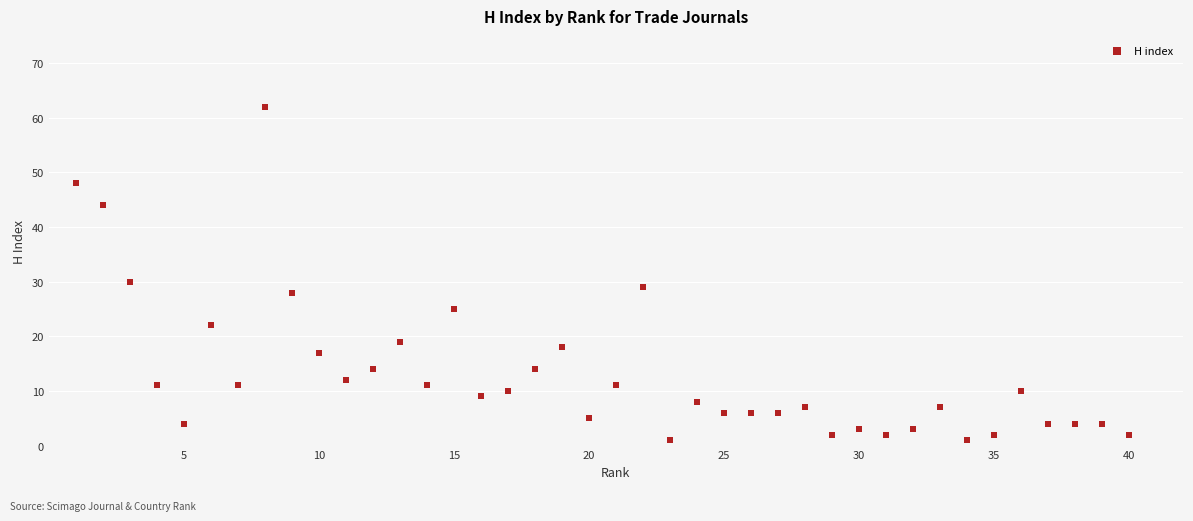

What is the range of Y values (max minus min)?

61